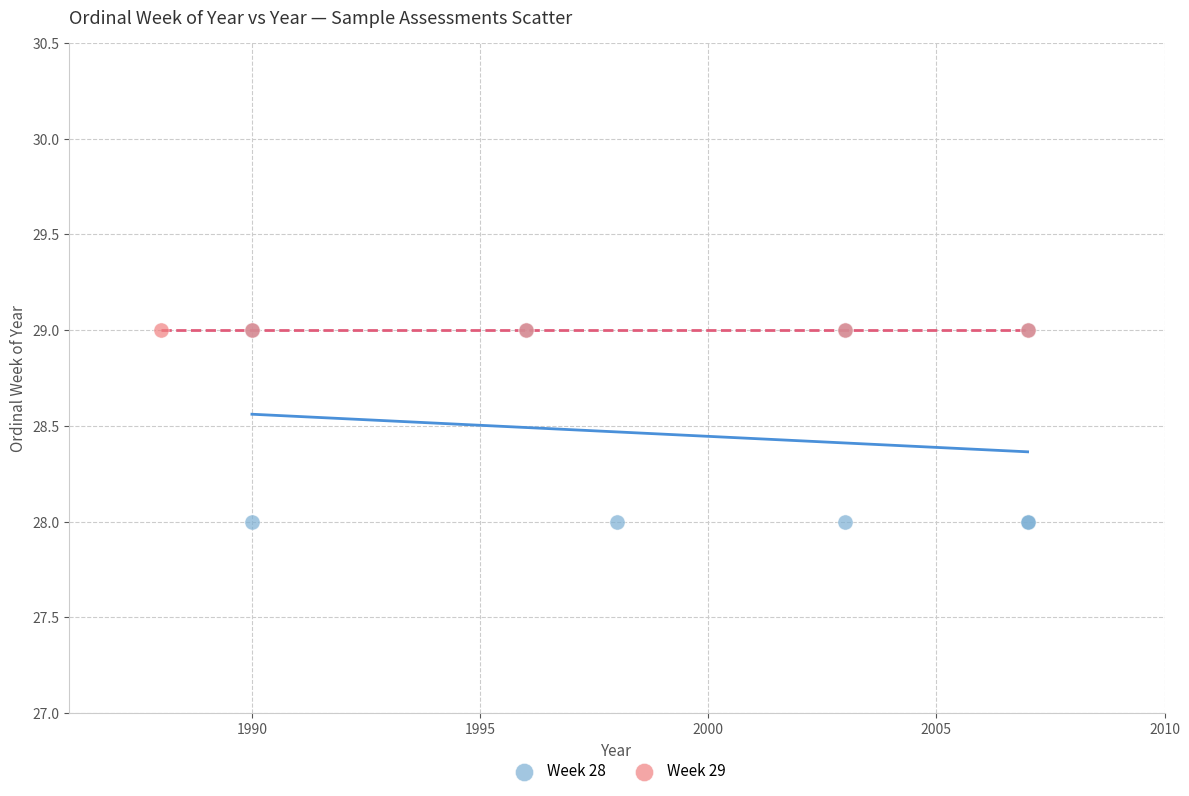

Which series contains the lowest Y value?

Week 28